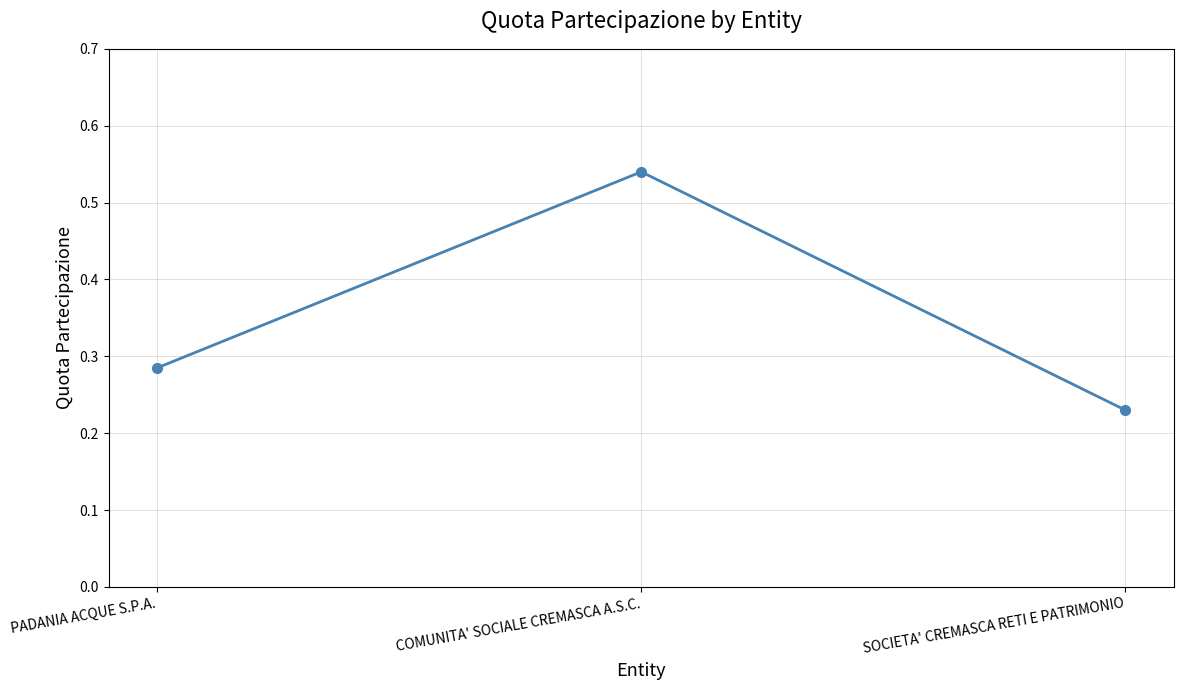

Which label corresponds to the largest value in the chart?

COMUNITA' SOCIALE CREMASCA A.S.C.